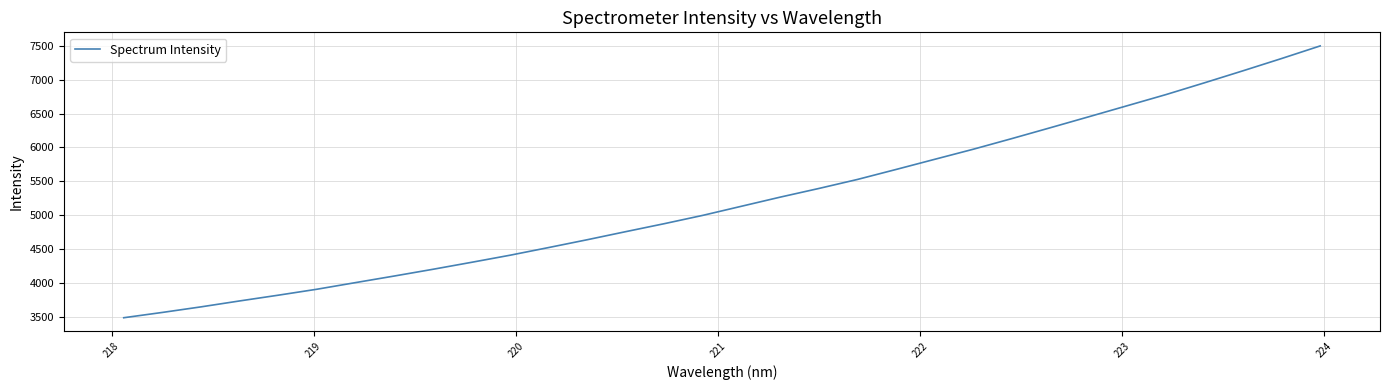

What is the difference between the maximum and minimum values?

4007.5